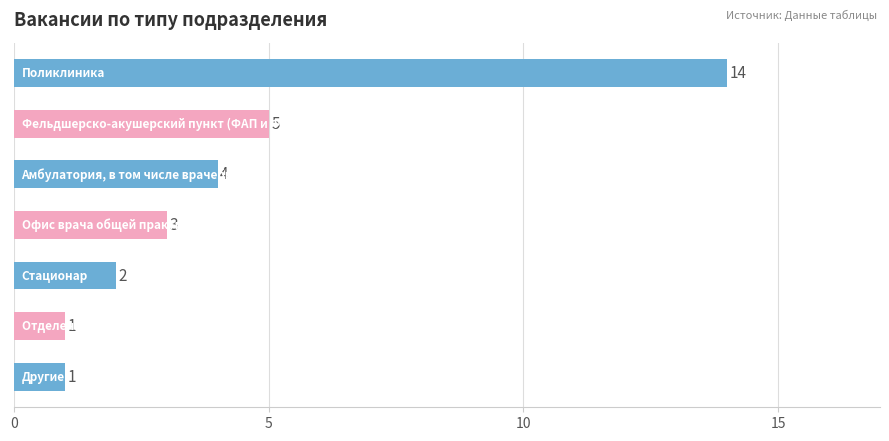

What is the greatest value displayed?

14